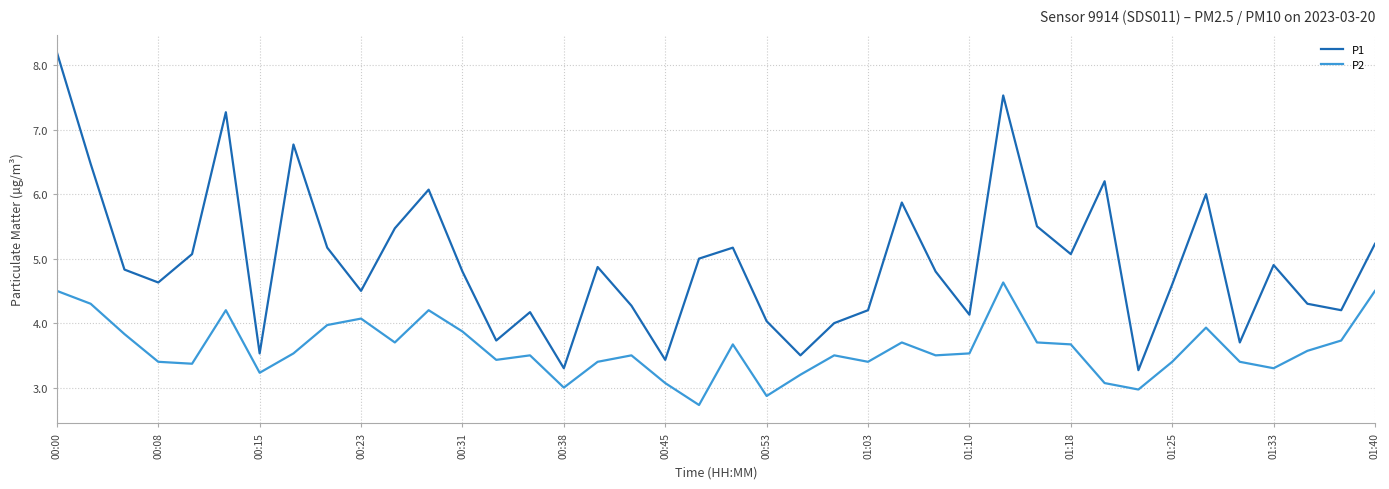

Which series has the largest range (max minus min)?

P1